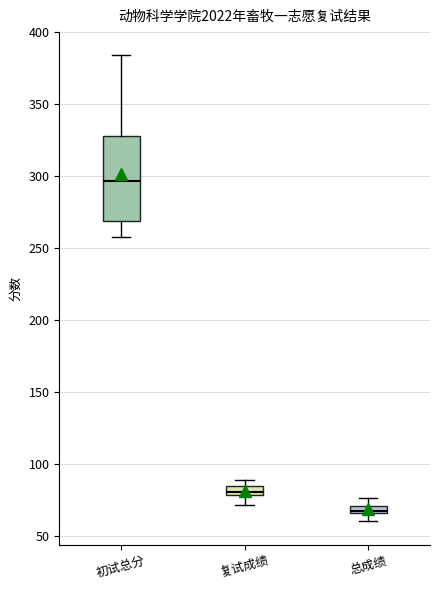

Where is the upper edge of the box for 总成绩 on the y-axis? The values are not printed on the chart, so give them approximately, as read against the axis.

70